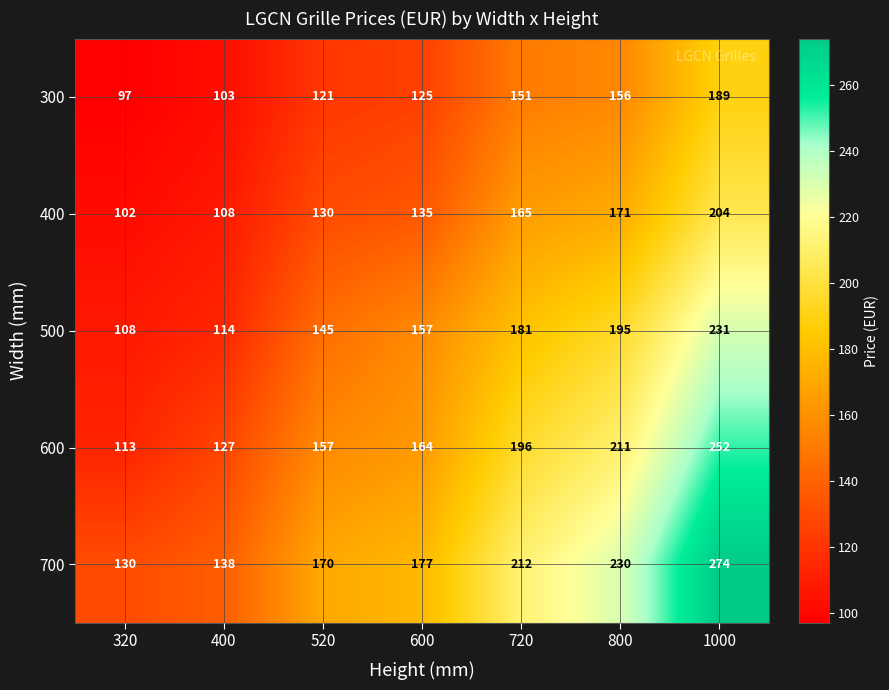

What is the spread (max minus min) of values at 320?

33